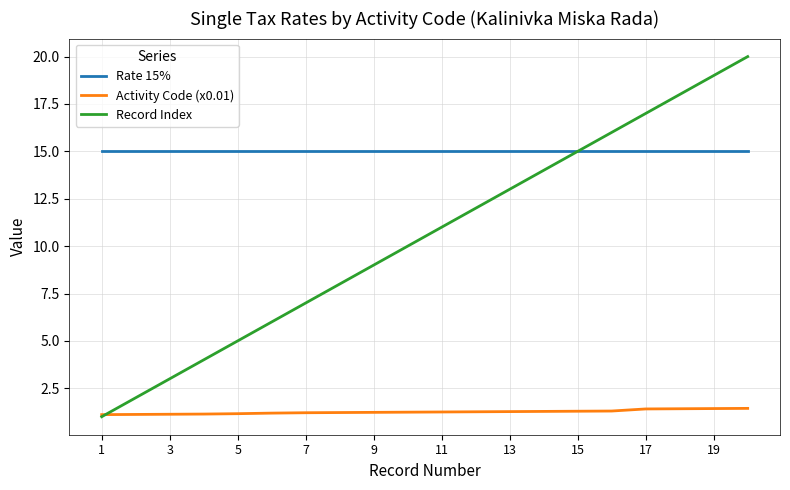

What is the maximum value shown in the chart?

20.0